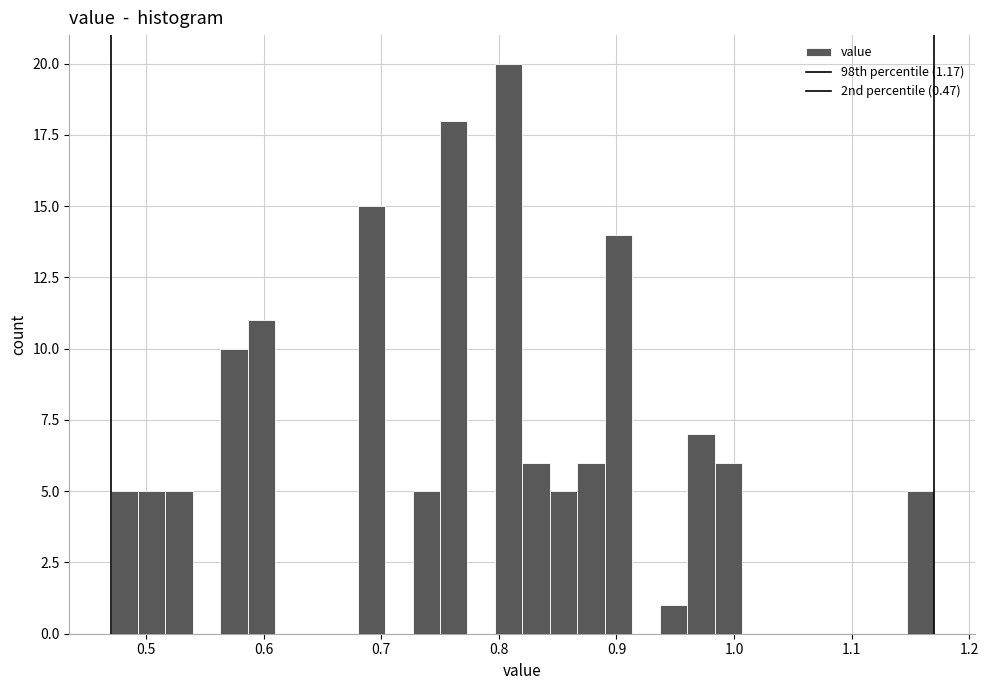

Read against the x-axis, roughly where is the centre of the tallest bar?

0.81